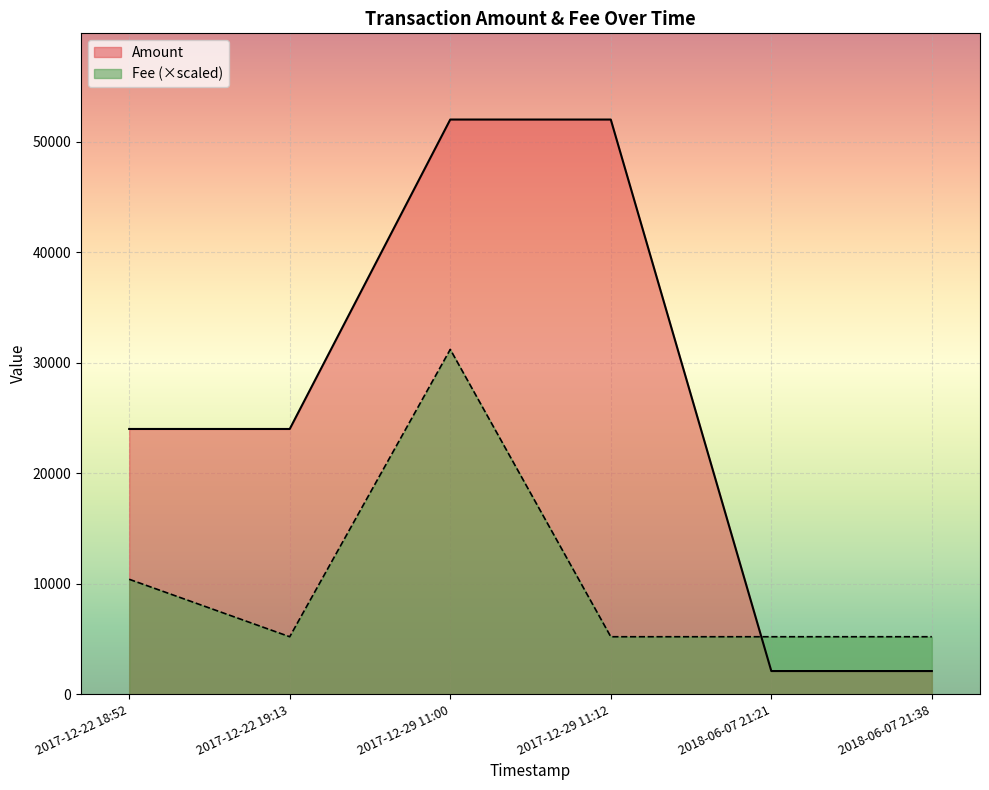

Which series has the largest range (max minus min)?

Amount